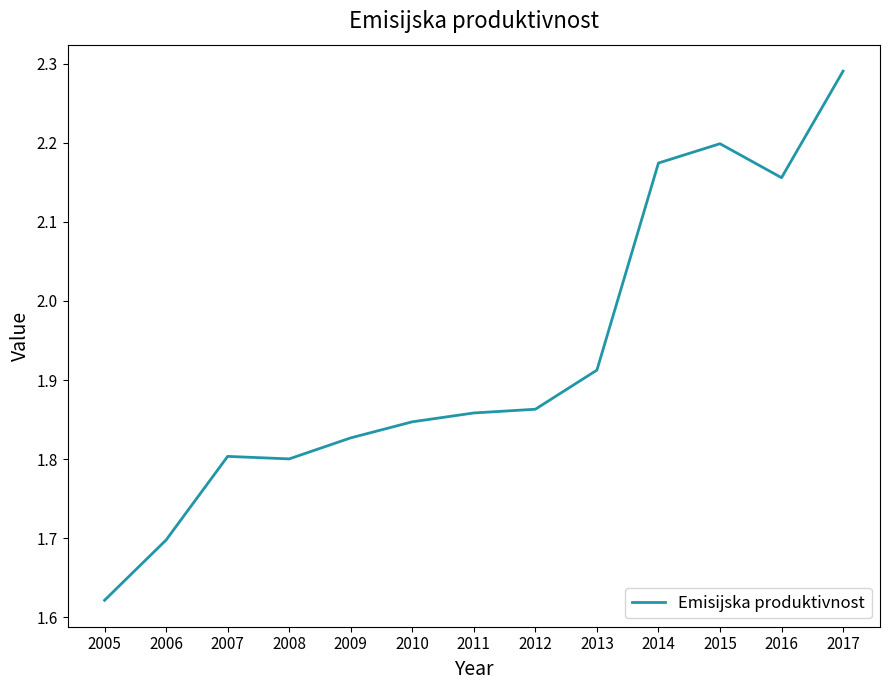

What is the change in value from 2005 to 2012?

+0.2